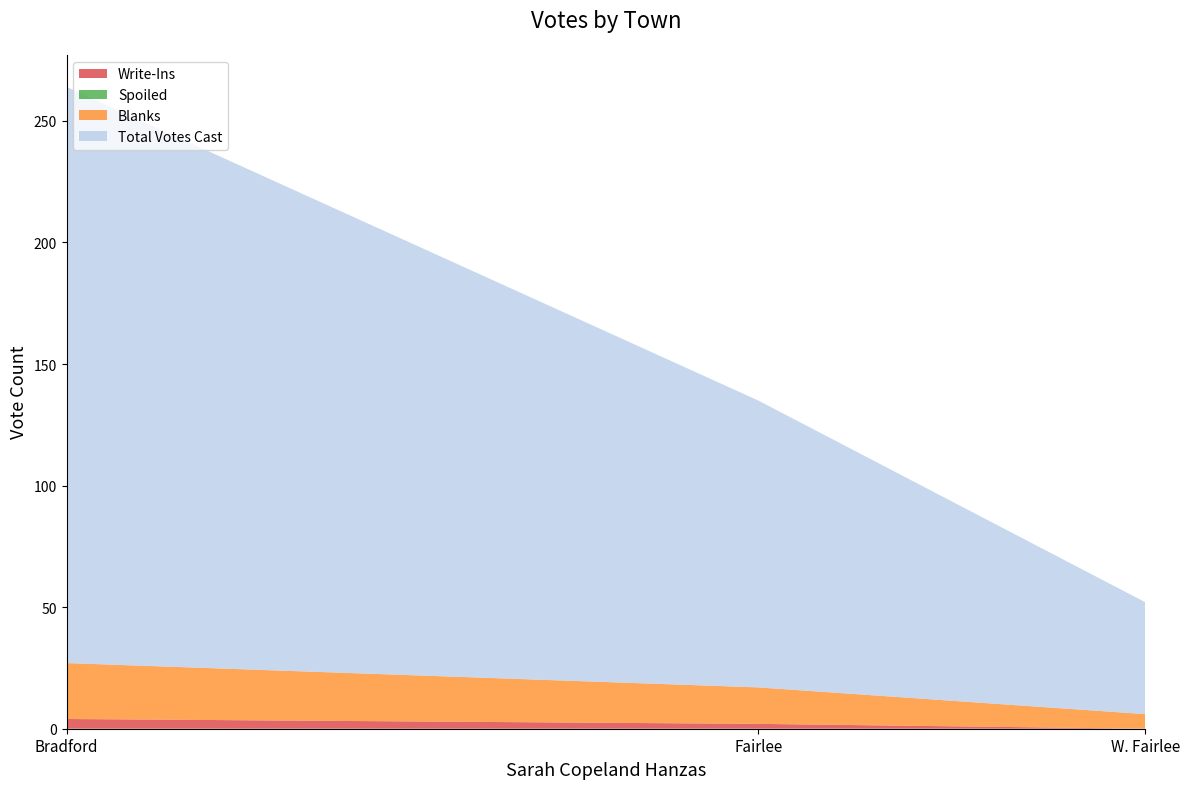

Reading right to left, list all the values displayed in this chart.

Write-Ins: 0	2	4
Blanks: 6	15	23
Spoiled: 0	0	0
Total Votes Cast: 46	118	237